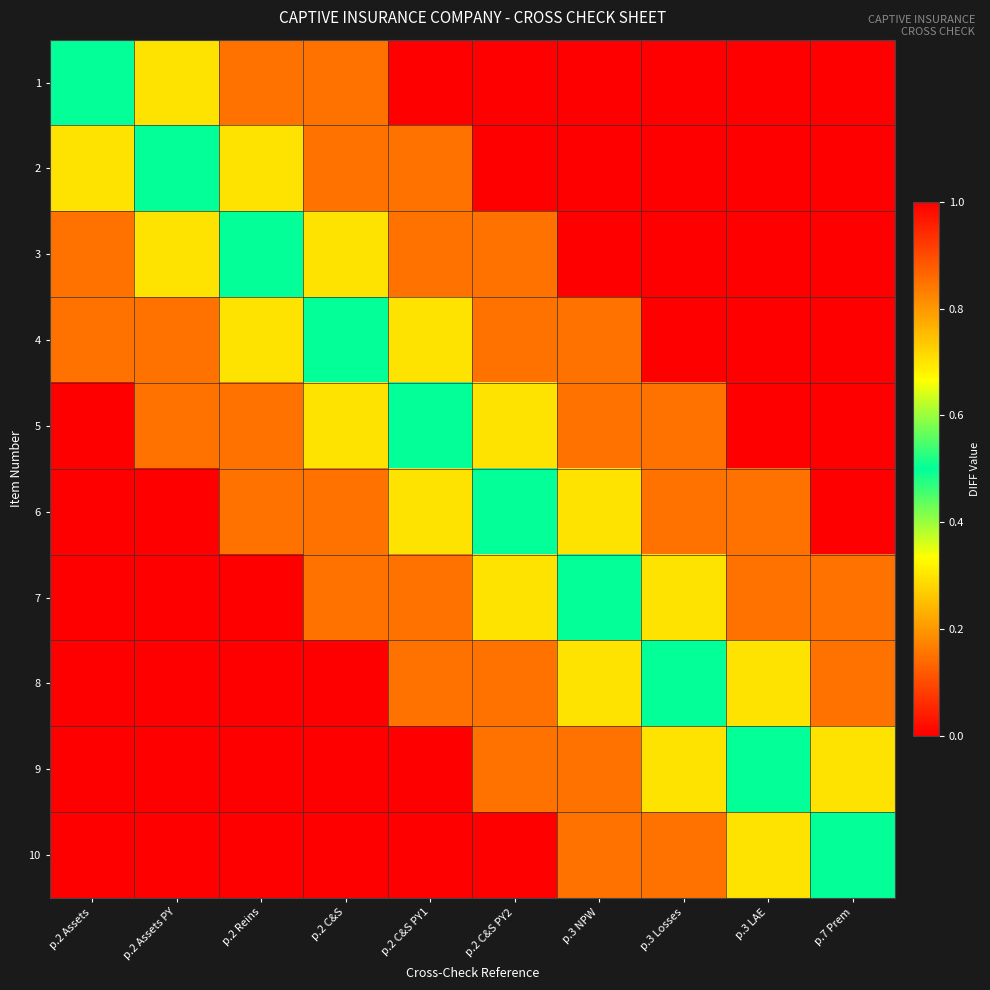

Which series has the largest range (max minus min)?

1